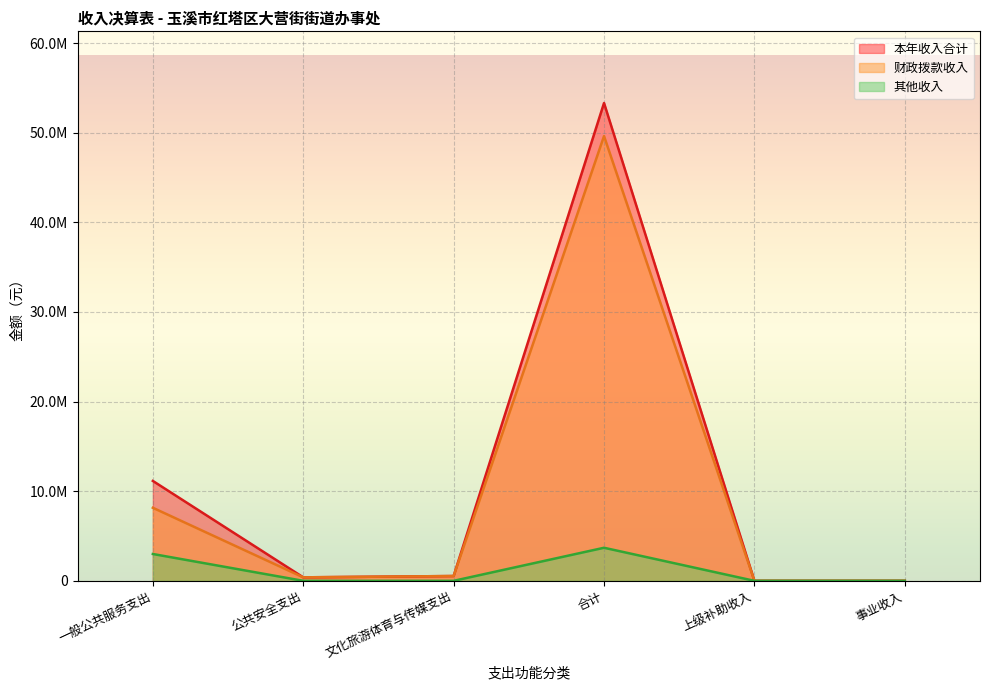

What is the total value across all series at 一般公共服务支出?

22290895.3